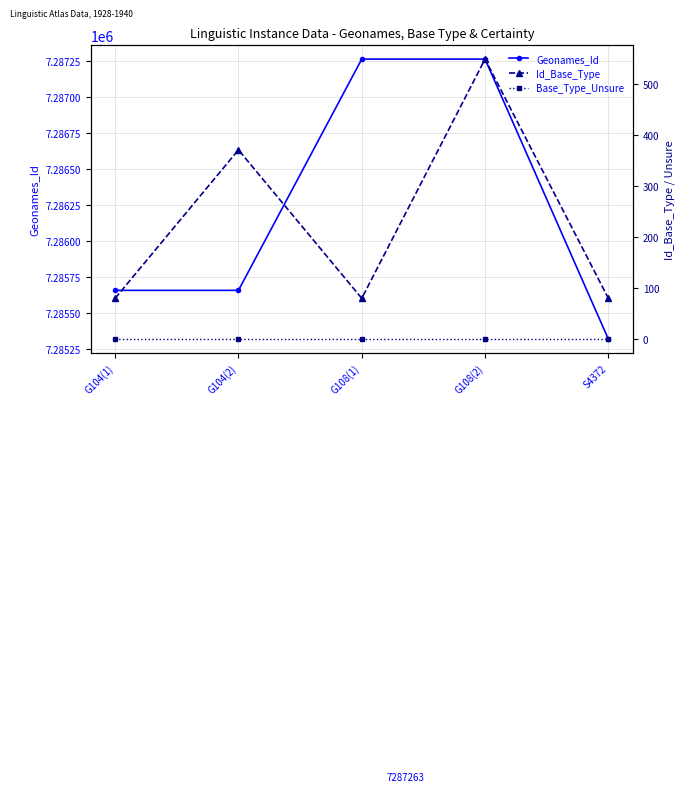

What is the difference between the second highest and second lowest values in the Geonames_Id series?

1604